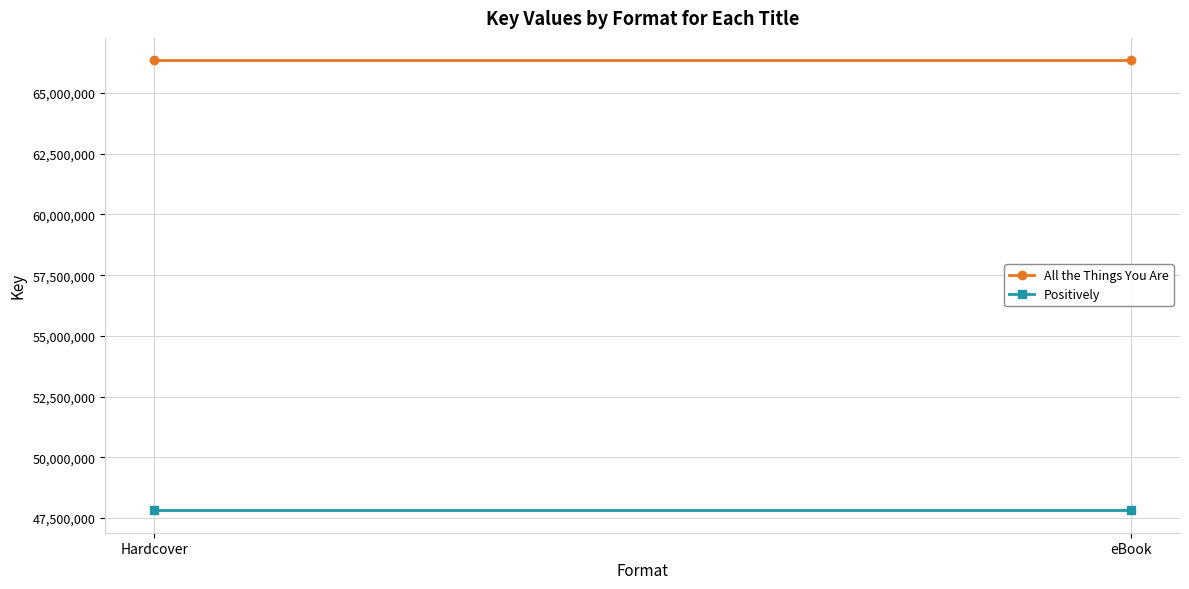

What is the average value of the All the Things You Are series?

66346655